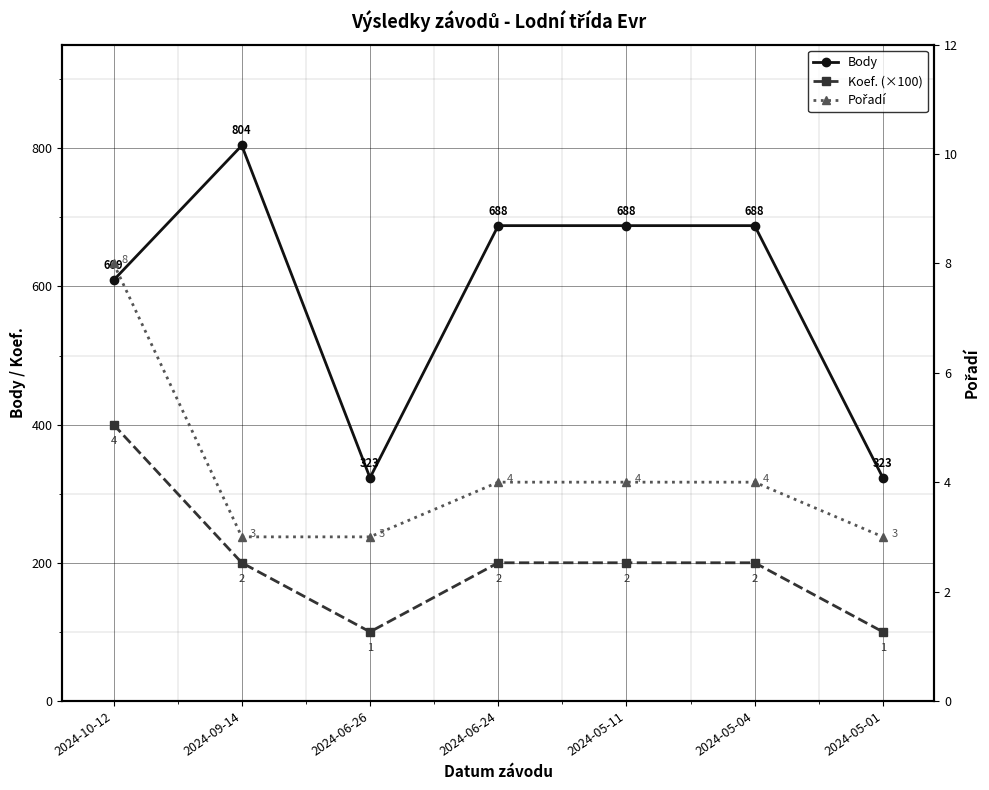

Count the number of data series in this chart.

3